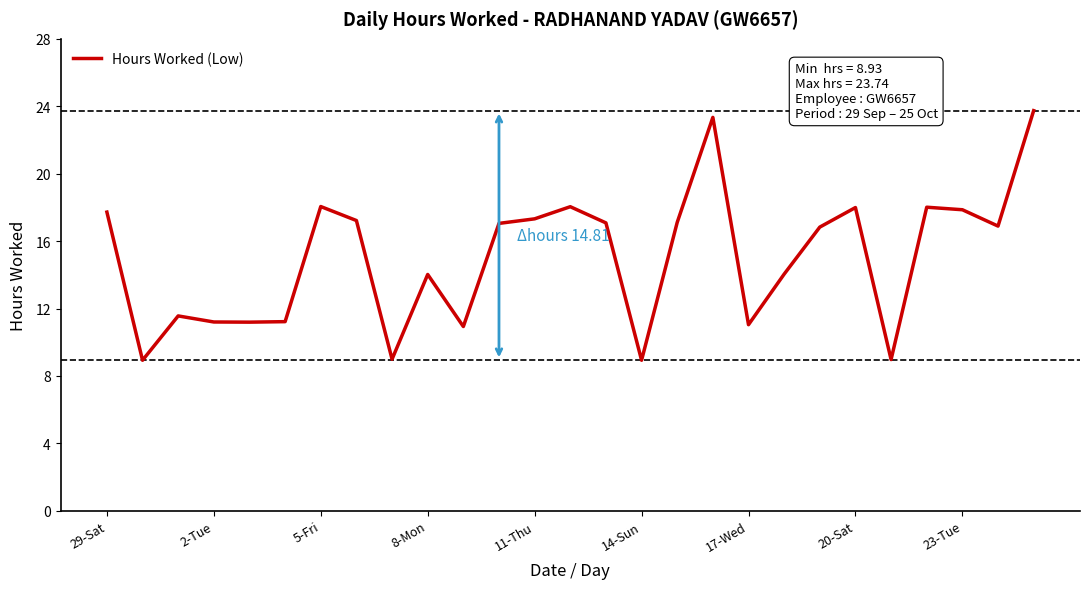

What is the difference between the maximum and minimum values?

14.8